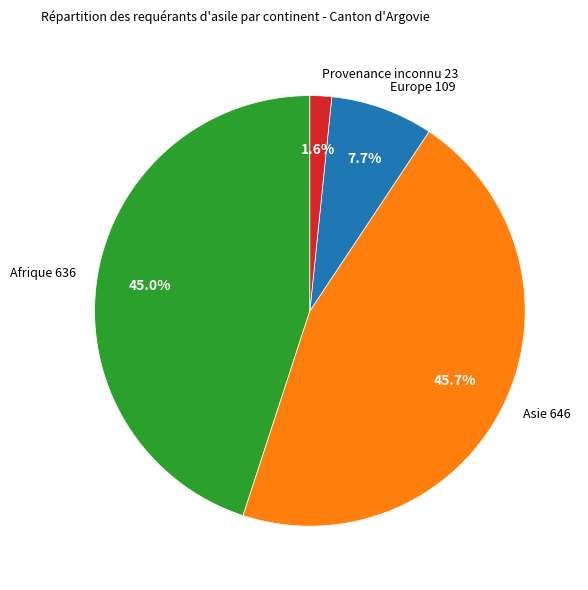

Is there any slice that represents more than half of the pie?

No